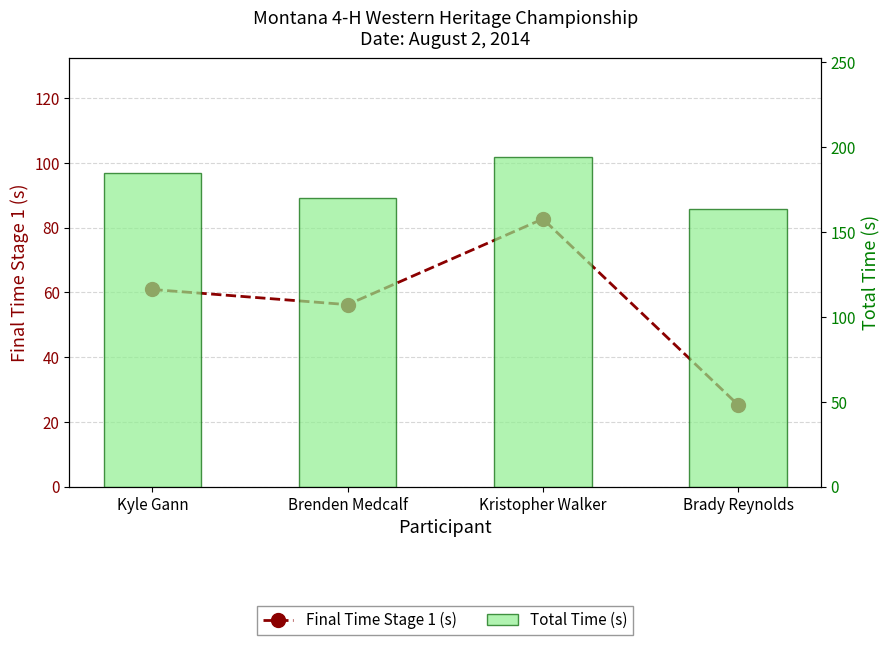

Is it true that Total Time (s) equals 193.9 at Kristopher Walker?

True